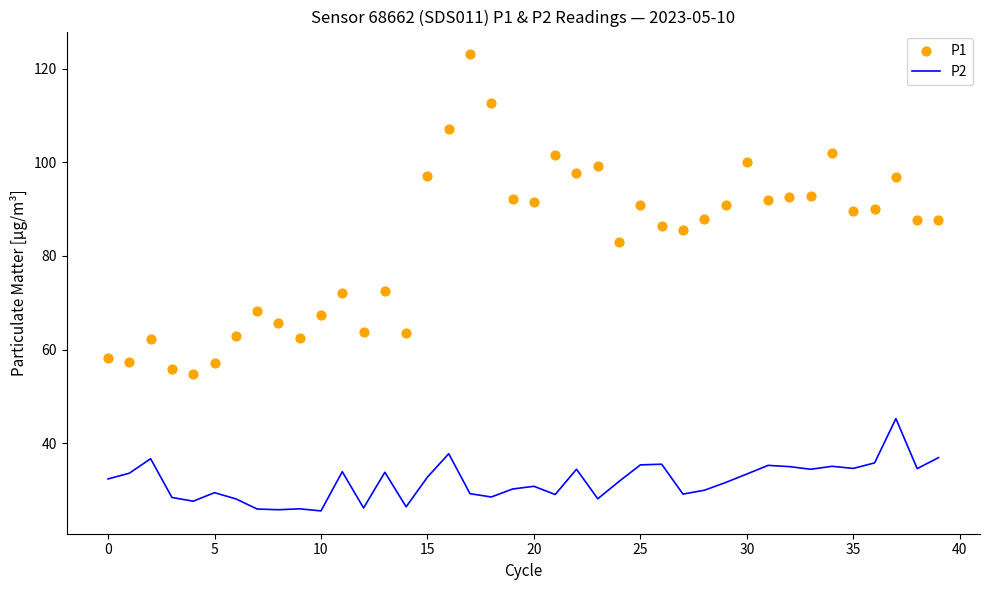

At how many categories does at least one series exceed 33?

40